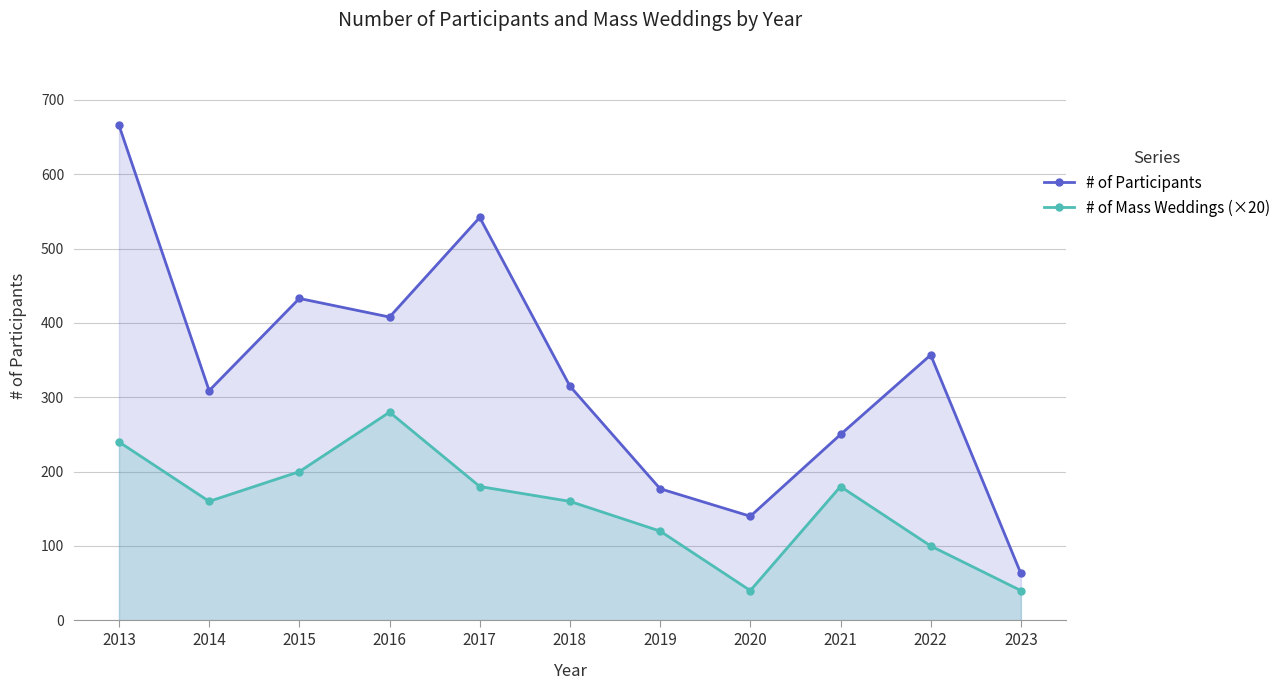

What is the average value of the # of Participants series?

333